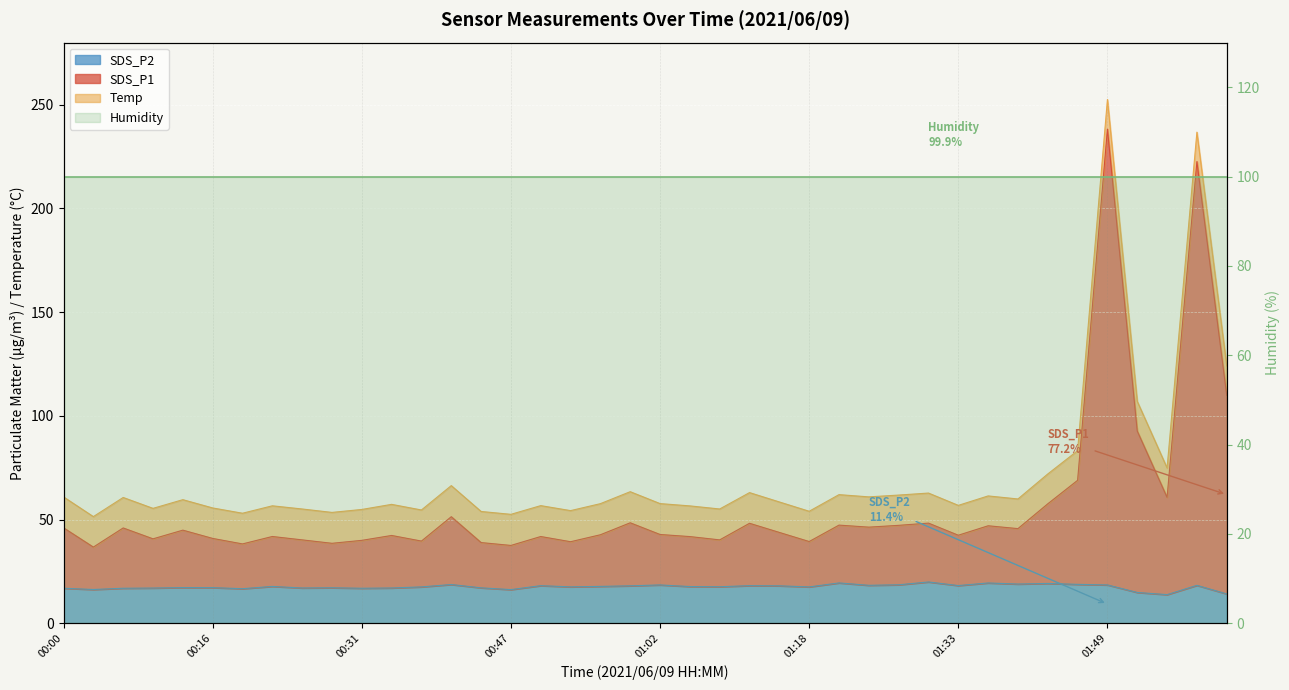

In SDS_P1, how many points are lower than both neighbors (excluding endpoints)?

13